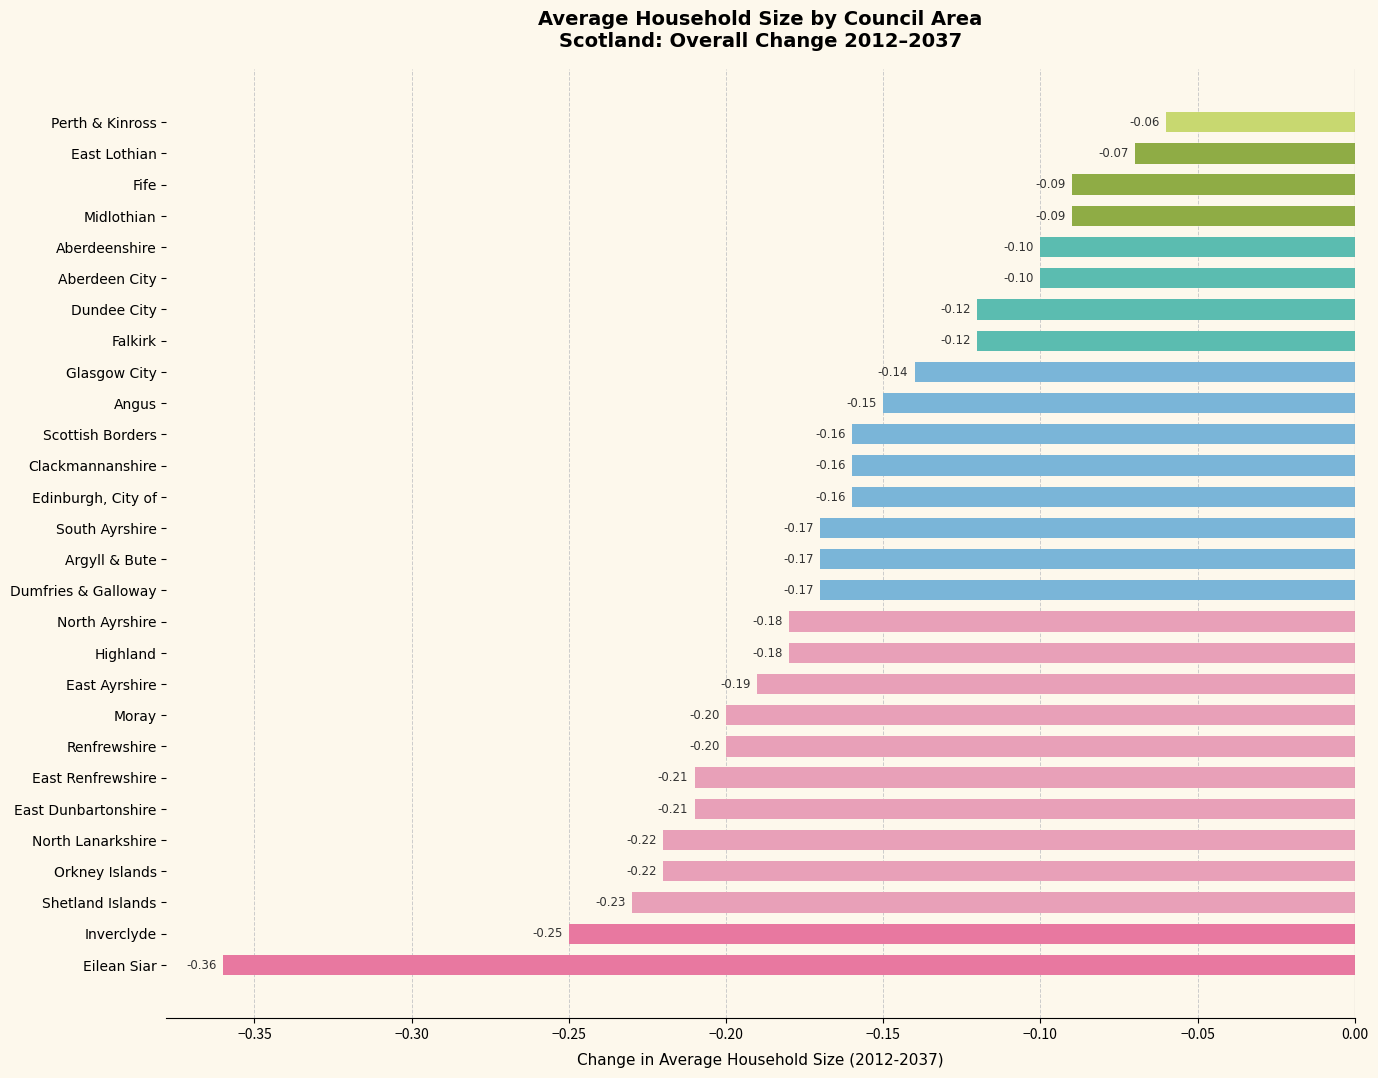

At which category does the chart reach its peak across all series?

Perth & Kinross